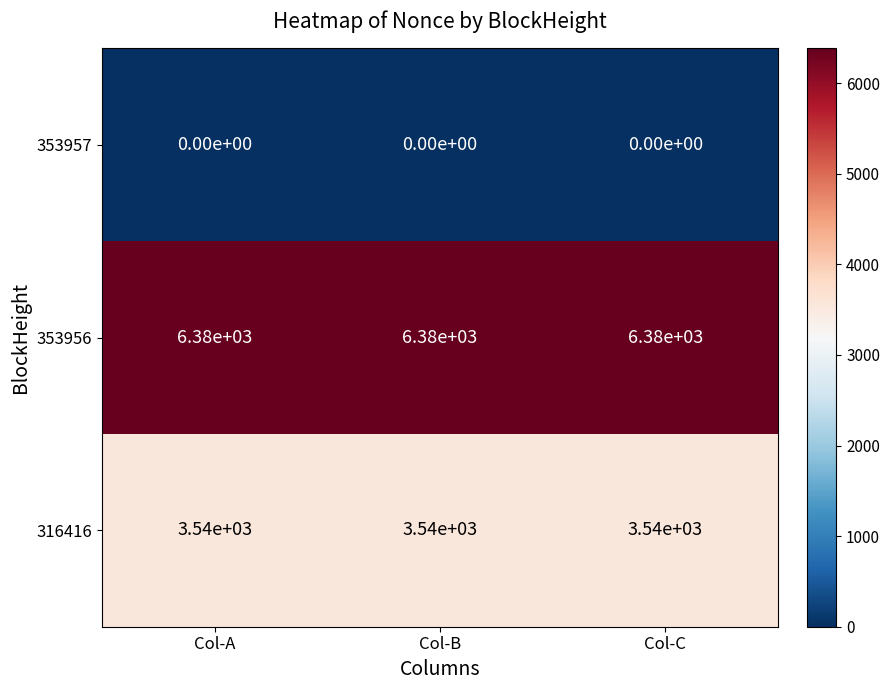

At Col-B, list the series in order from smallest to largest.

353957, 316416, 353956